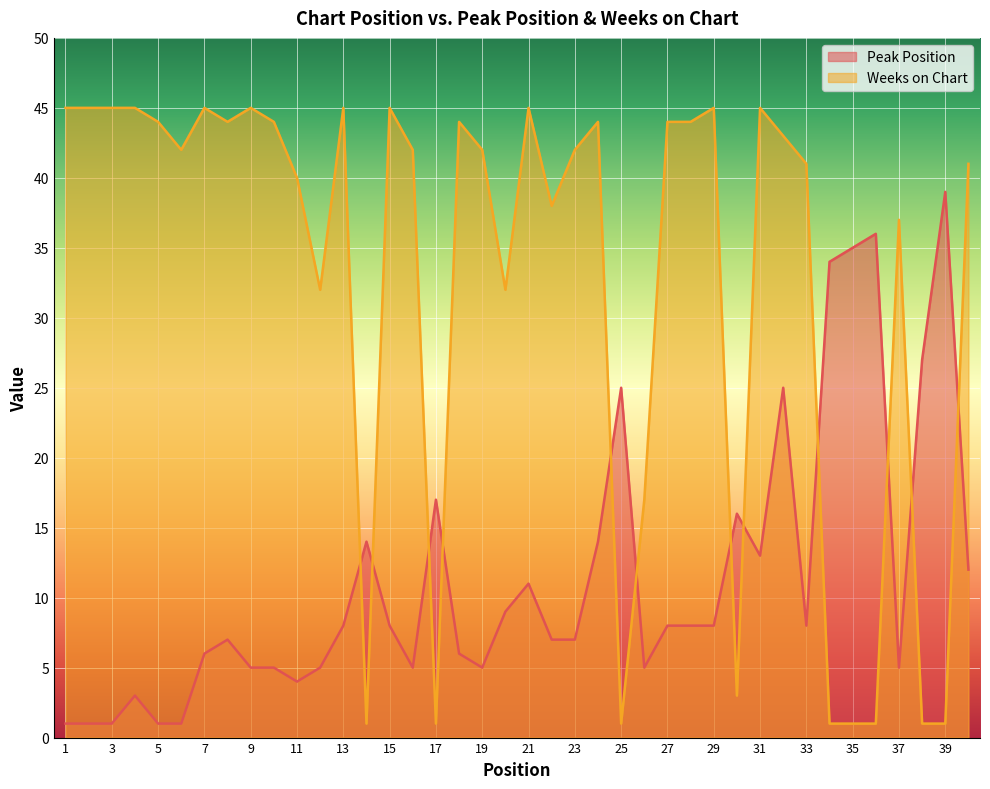

What is the value of the Weeks on Chart point at the 16th from the left?

42